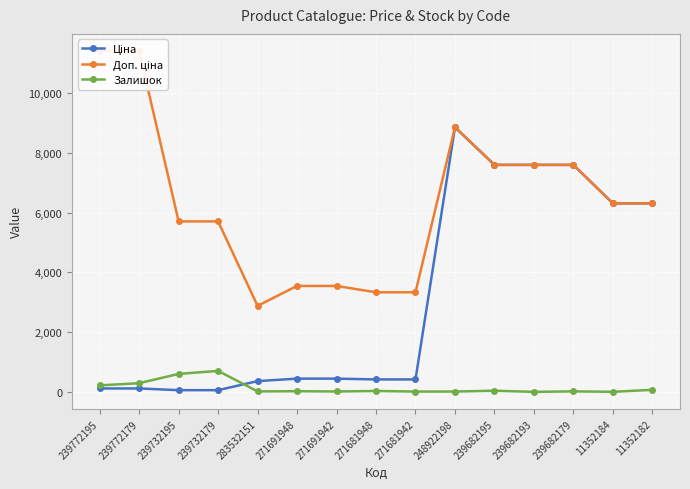

True or false: Залишок and Доп. ціна intersect in this chart.

False